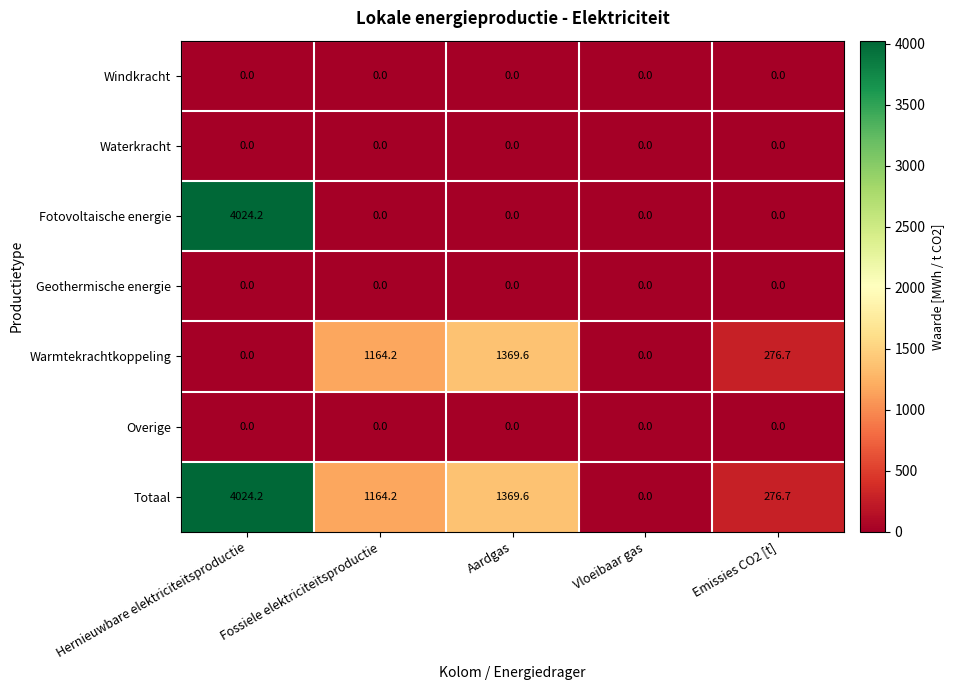

The value of Fotovoltaische energie at Hernieuwbare elektriciteitsproductie is 4024.2. True or false?

True